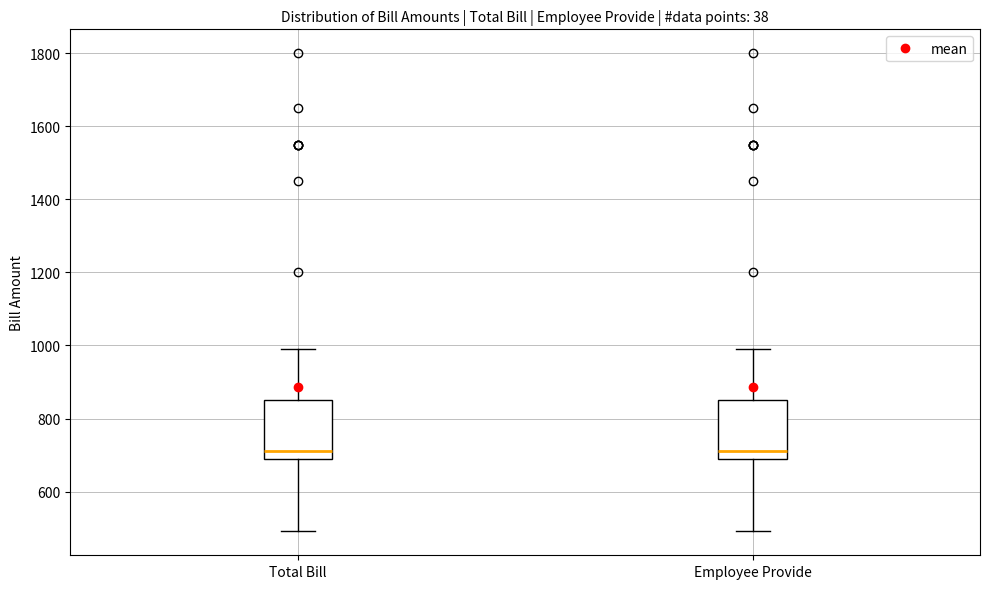

Reading left to right, transcribe this box plot: for each box, give where its median line is, the range the box spans, and where its two whiskers end, as read against the y-axis. The values are not printed on the chart, so give them approximately, as read against the axis.

Total Bill: median 720, box 700 to 860, whiskers 500 to 1000
Employee Provide: median 720, box 700 to 860, whiskers 500 to 1000